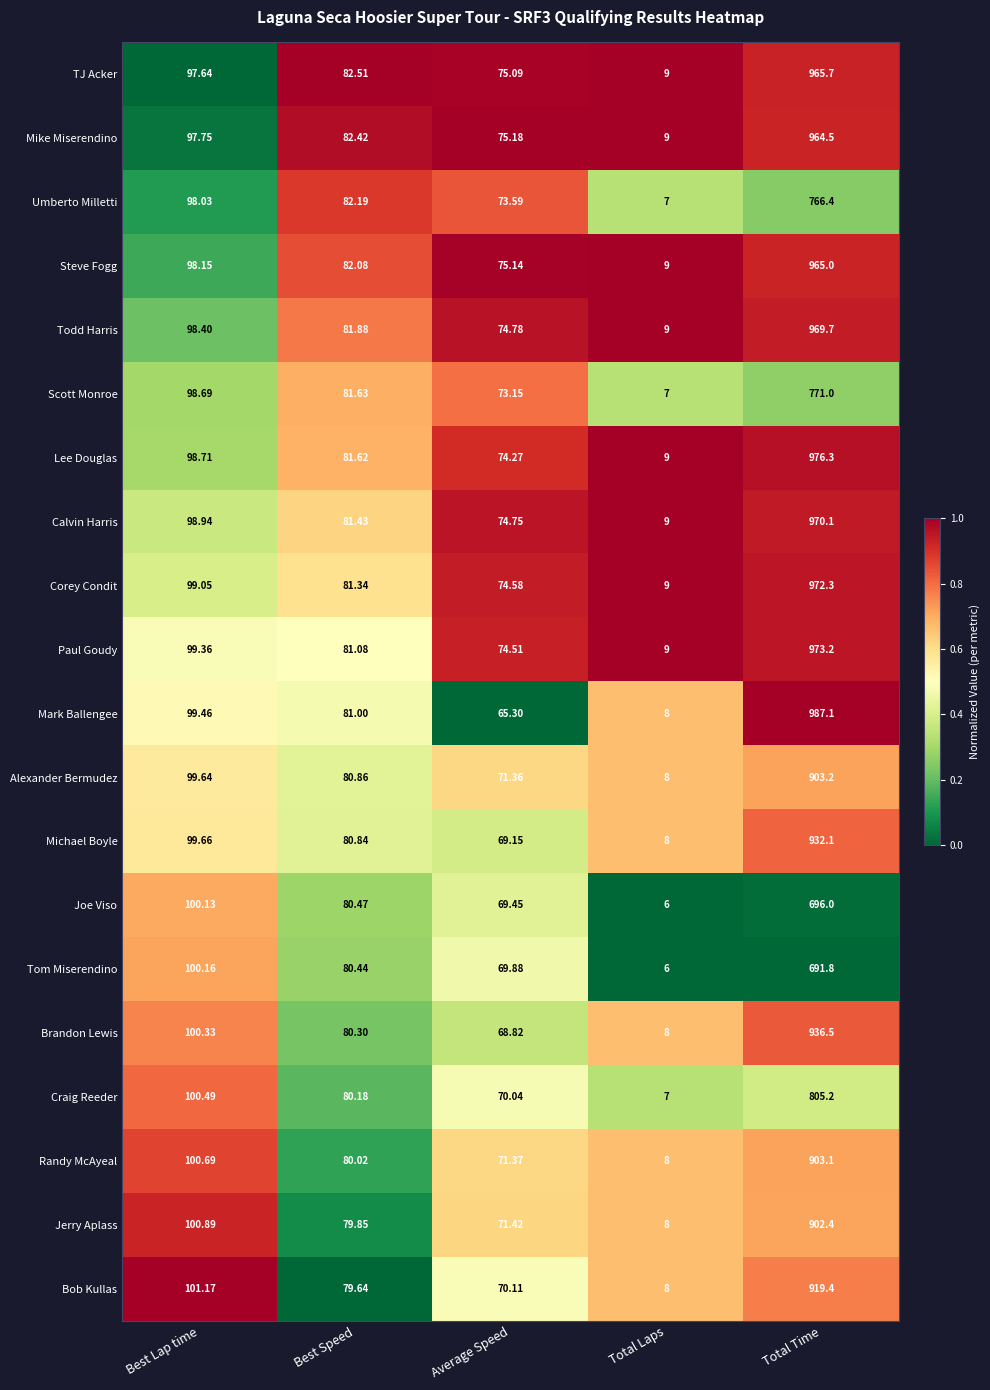

Which series has the widest spread of values?

Mark Ballengee